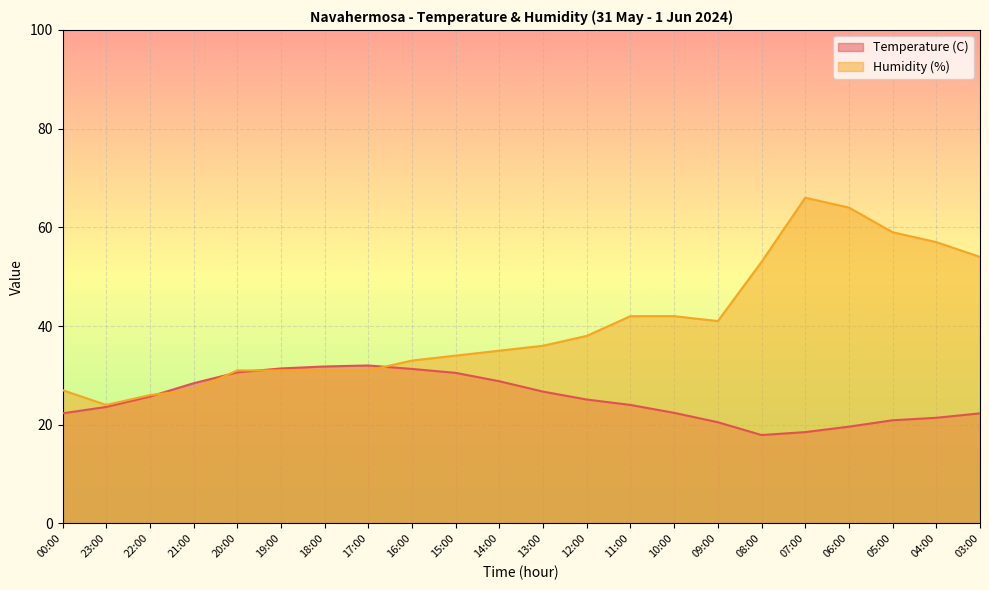

How many interior local valleys does the Humidity (%) series have?

2